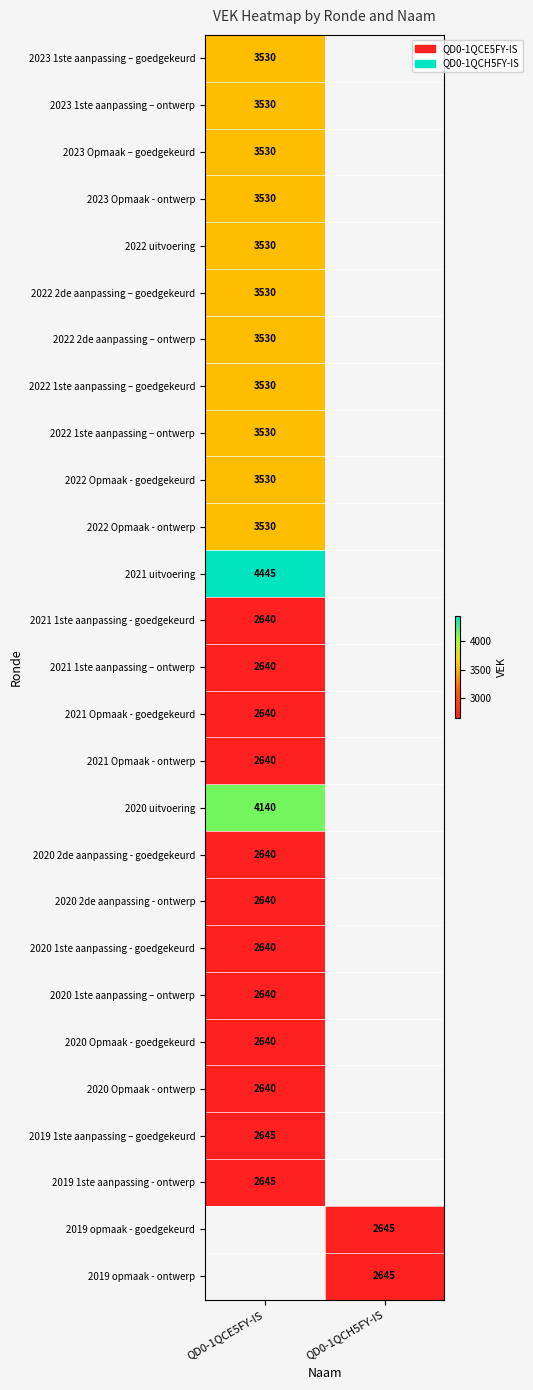

The 2020 1ste aanpassing - goedgekeurd series shows 2640 at QD0-1QCE5FY-IS. True or false?

True